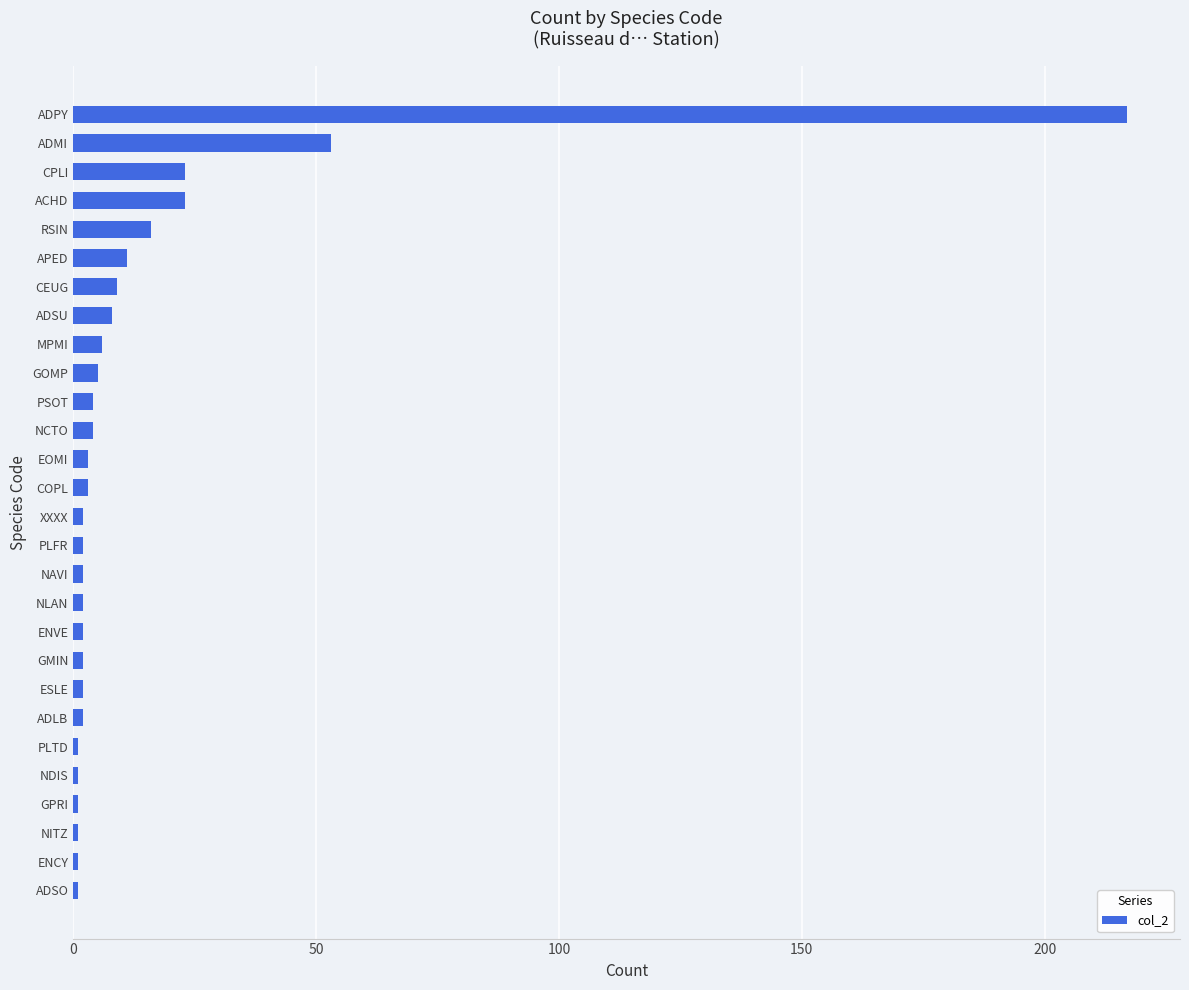

Does the chart contain any negative values?

No